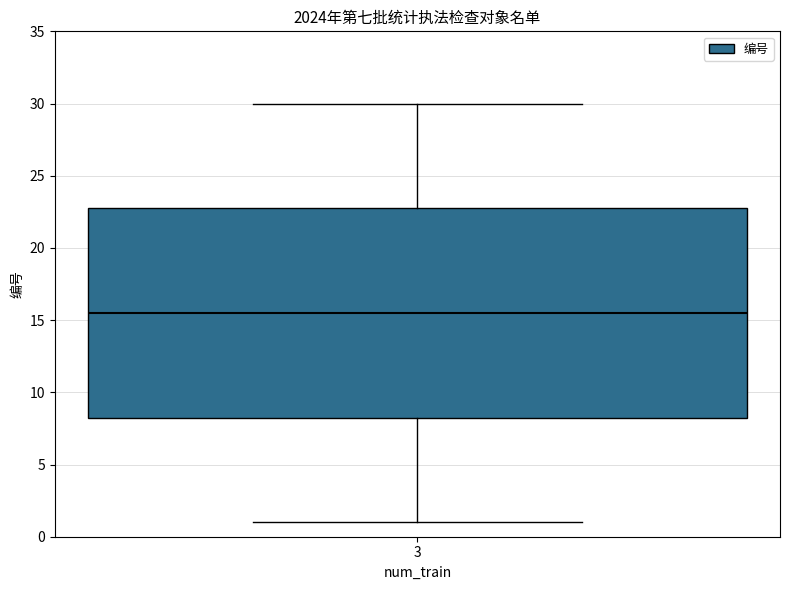

Read this box plot against the y-axis: the position of the median line, the range covered by the box, and the ends of both whiskers. The values are not printed on the chart, so give them approximately, as read against the axis.

median 15.5, box 8.5 to 23.0, whiskers 1.0 to 30.0